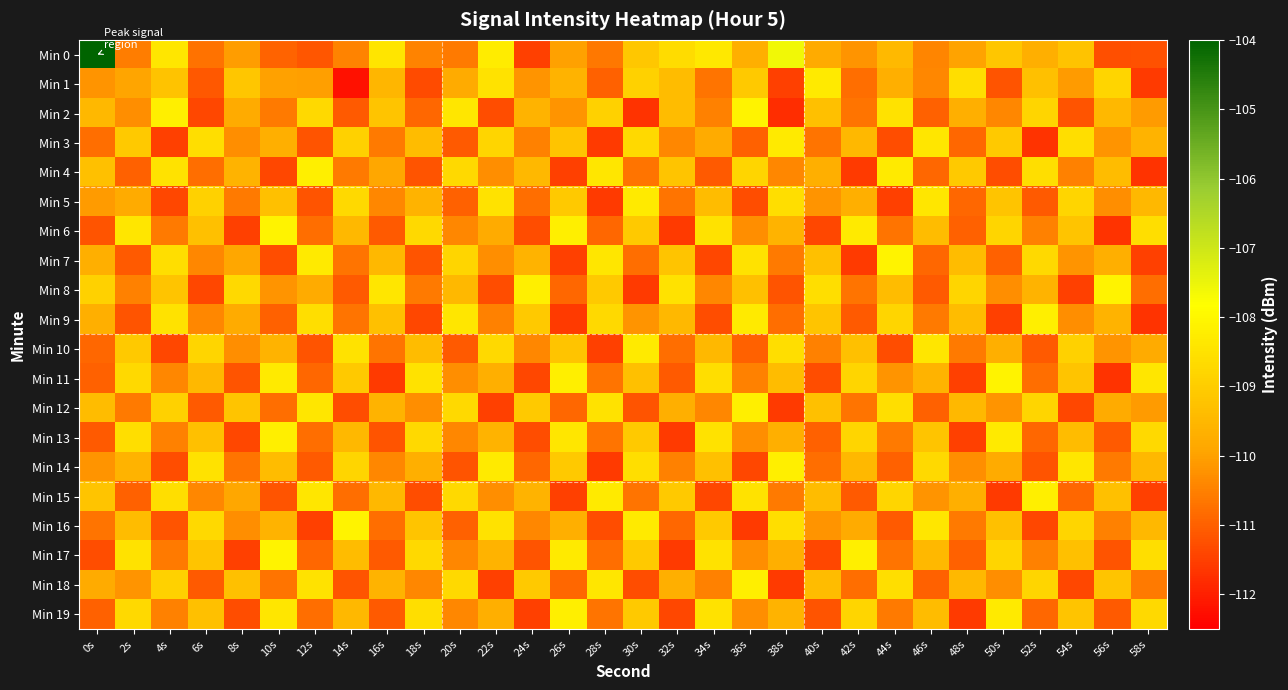

Rank the series at 30s from highest to lowest value.

Min 5, Min 10, Min 16, Min 14, Min 3, Min 1, Min 6, Min 13, Min 17, Min 19, Min 0, Min 11, Min 9, Min 4, Min 15, Min 7, Min 12, Min 18, Min 8, Min 2